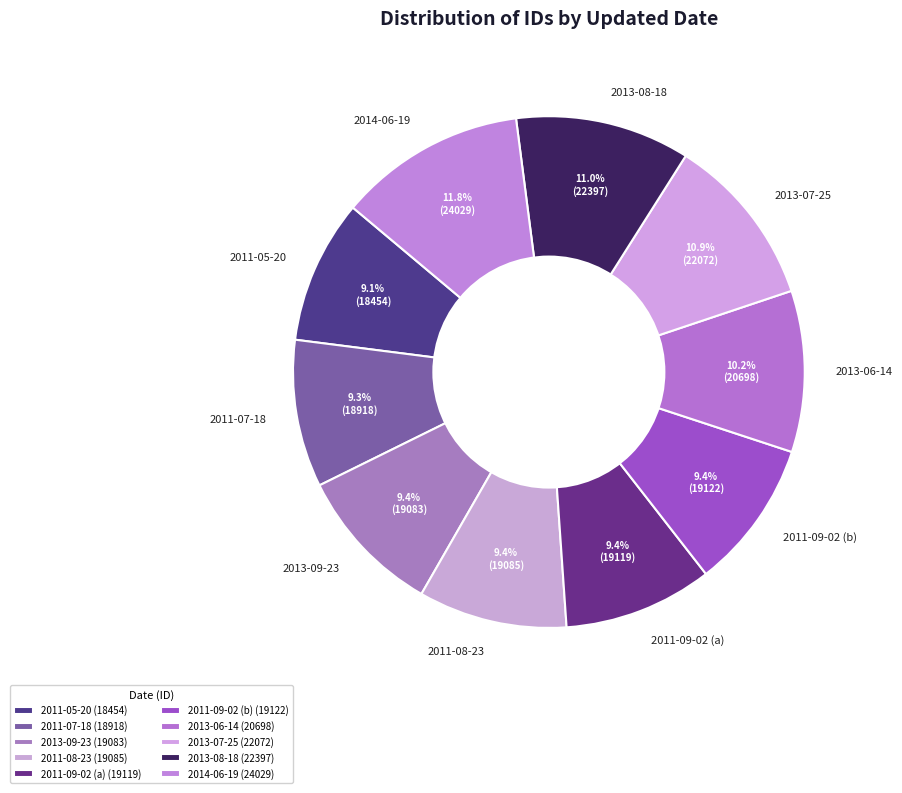

Does any single category account for the majority?

No